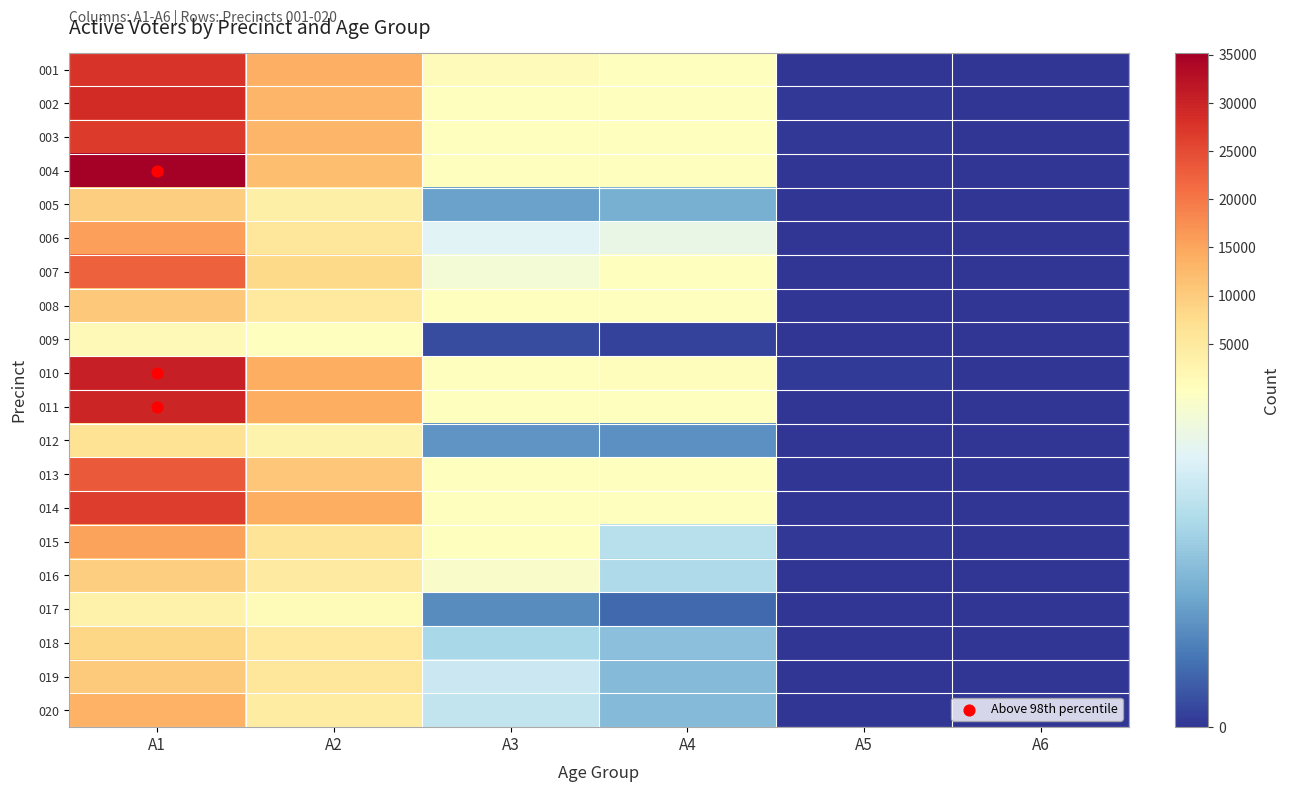

List the series in order of their peak value, lowest first.

009, 017, 012, 018, 016, 005, 019, 008, 020, 015, 006, 007, 013, 014, 003, 001, 002, 011, 010, 004